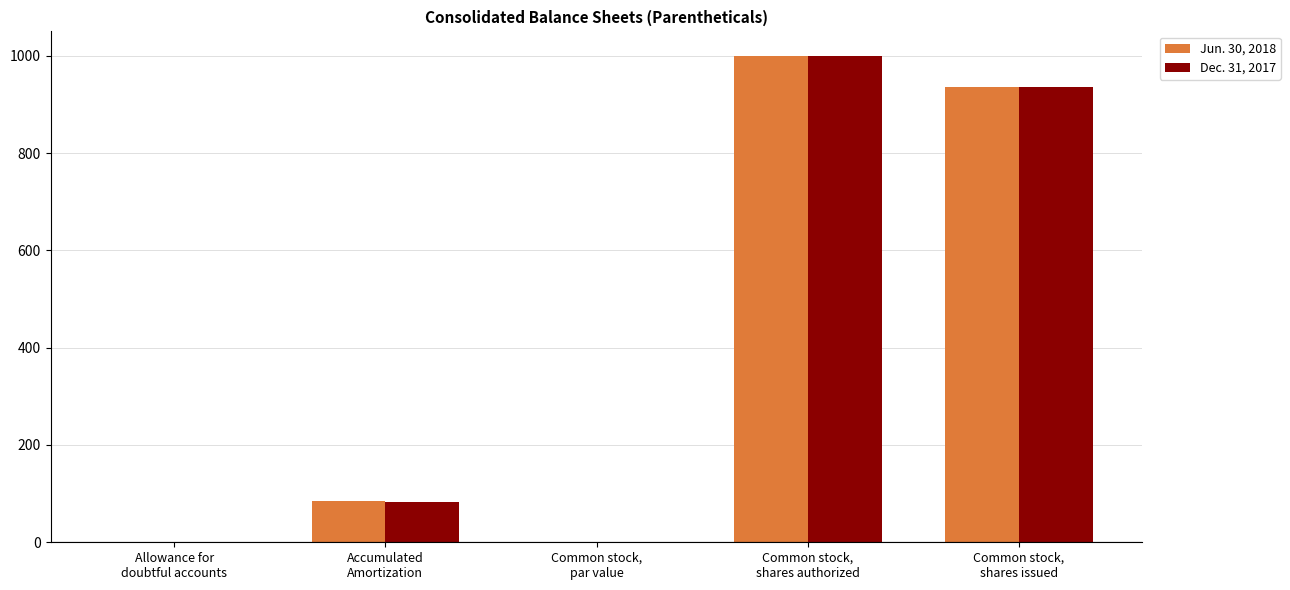

Read the Jun. 30, 2018 value at Accumulated
Amortization.

85.0